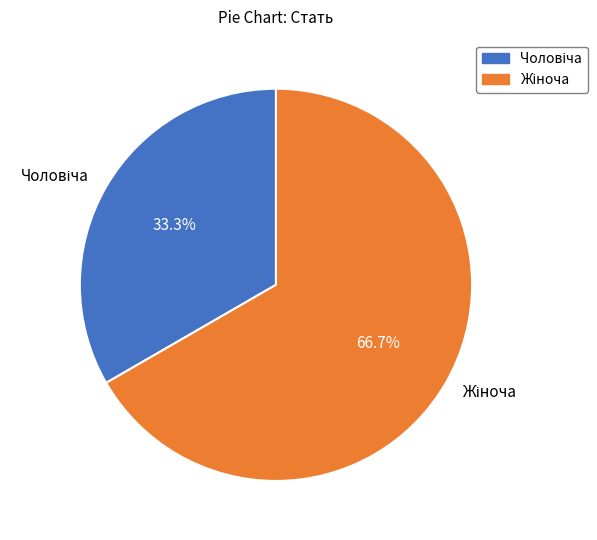

Does any single category account for the majority?

Yes